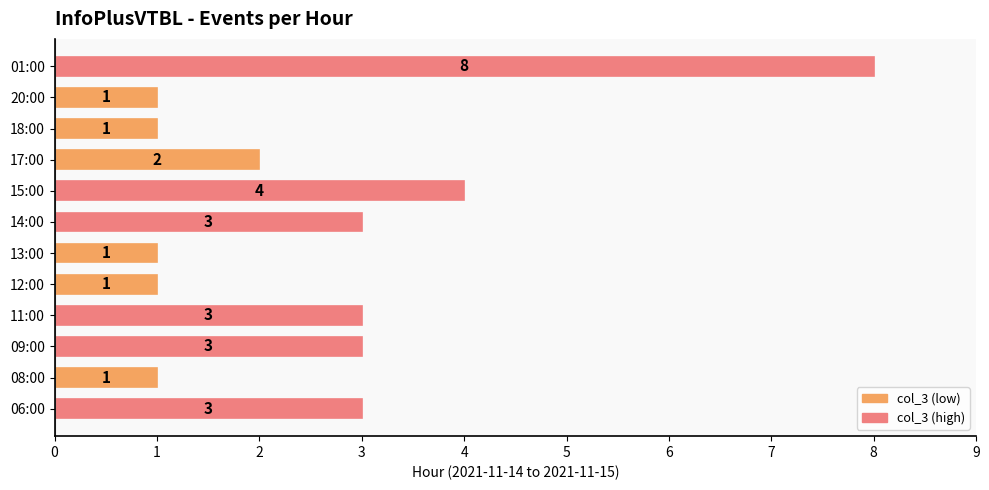

What is the maximum value shown in the chart?

8